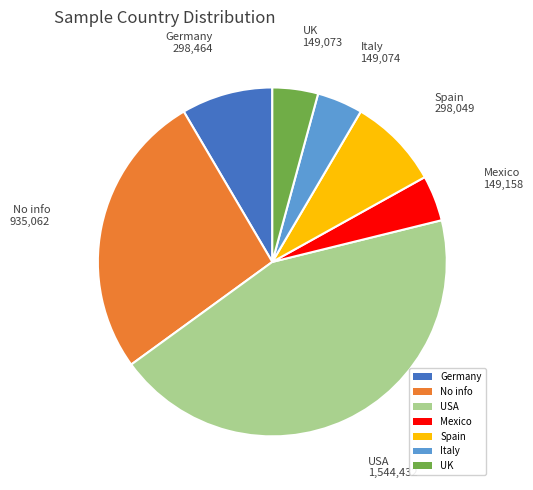

Which has a higher value, USA or Germany?

USA